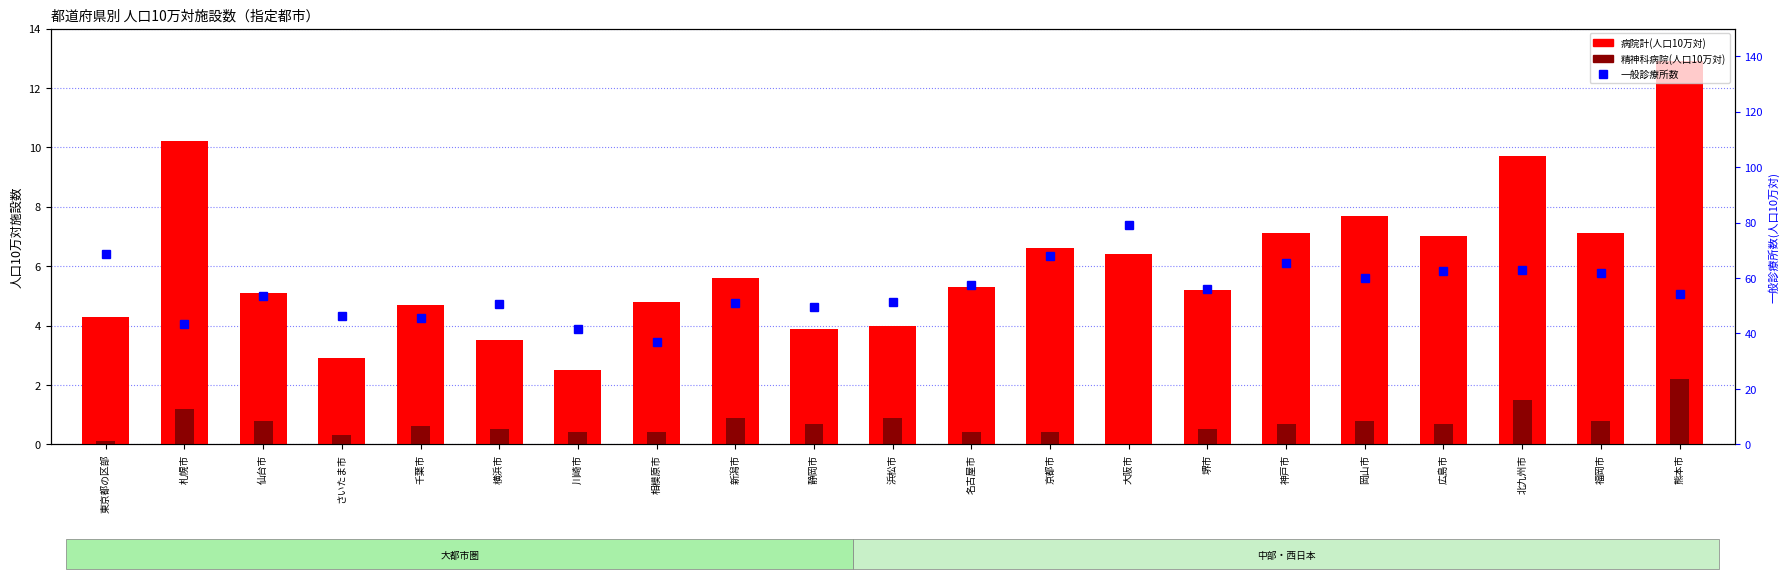

Between 川崎市 and 京都市, which is larger?

京都市